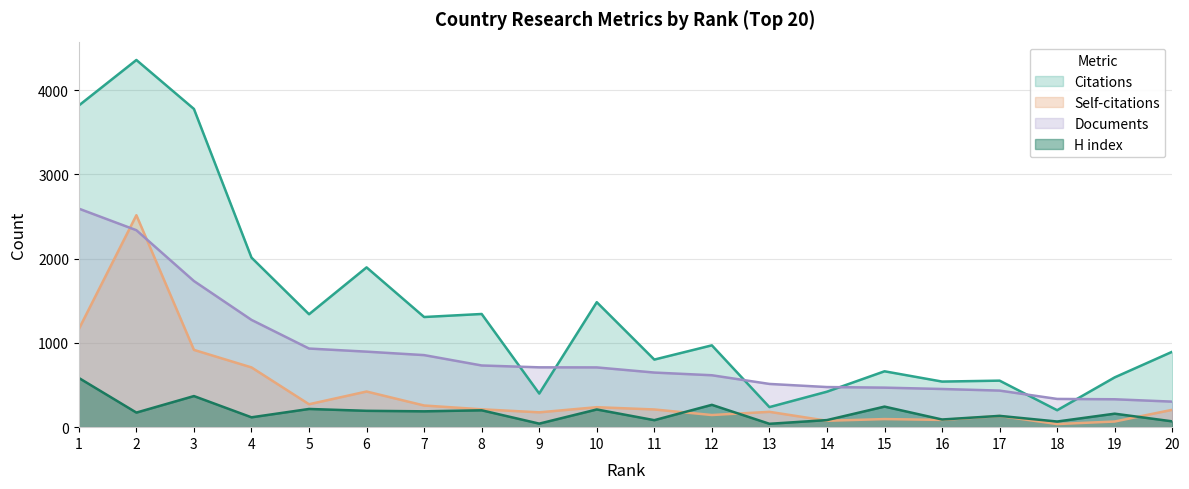

True or false: H index and Citations intersect in this chart.

False